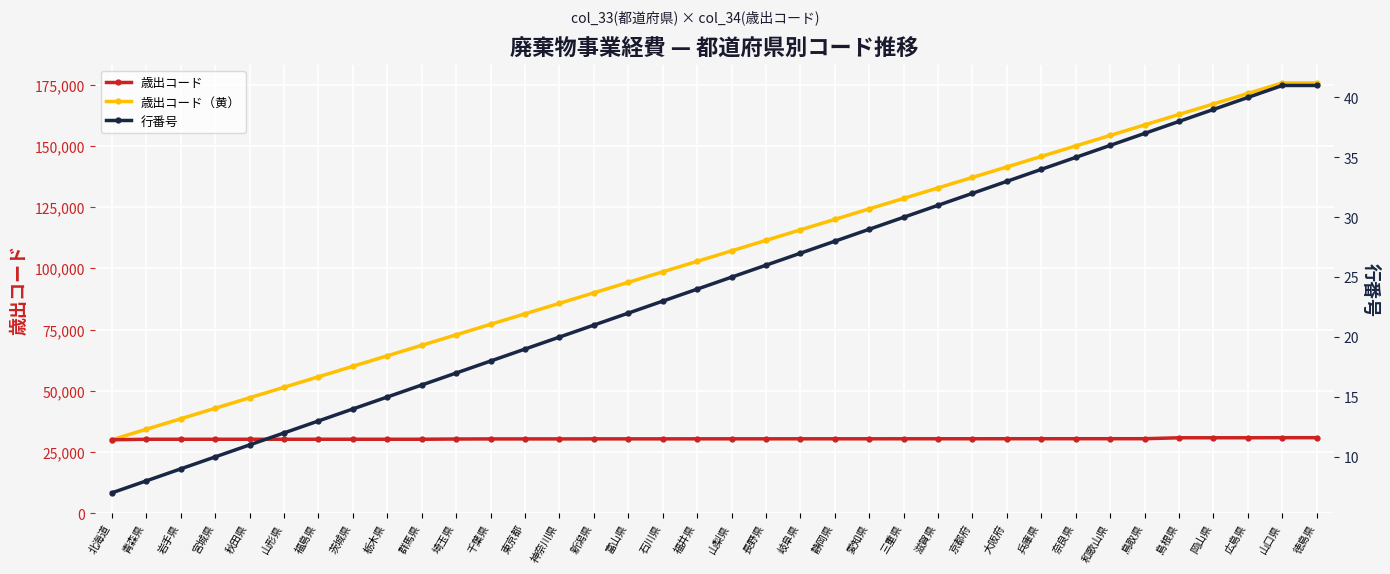

What position from the left is 奈良県?

29